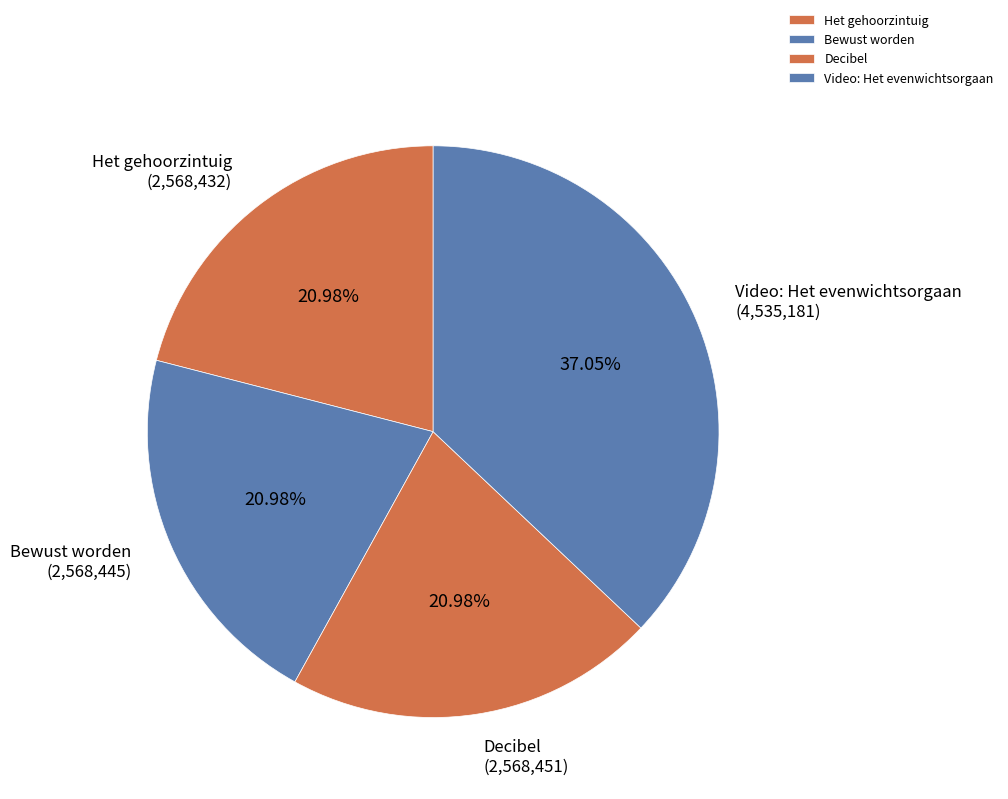

Approximately how many times larger is the value at Bewust worden compared to Decibel?

1.0